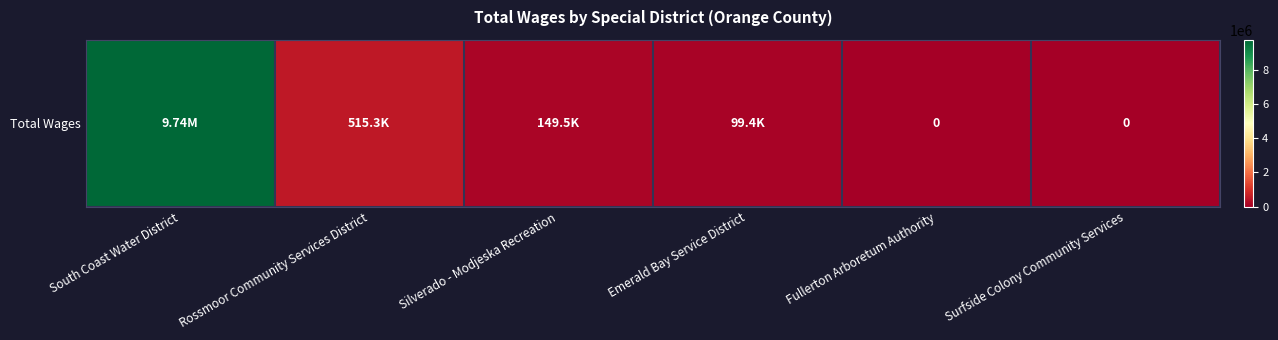

Where is the data nearest to the value 4871858?

Rossmoor Community Services District